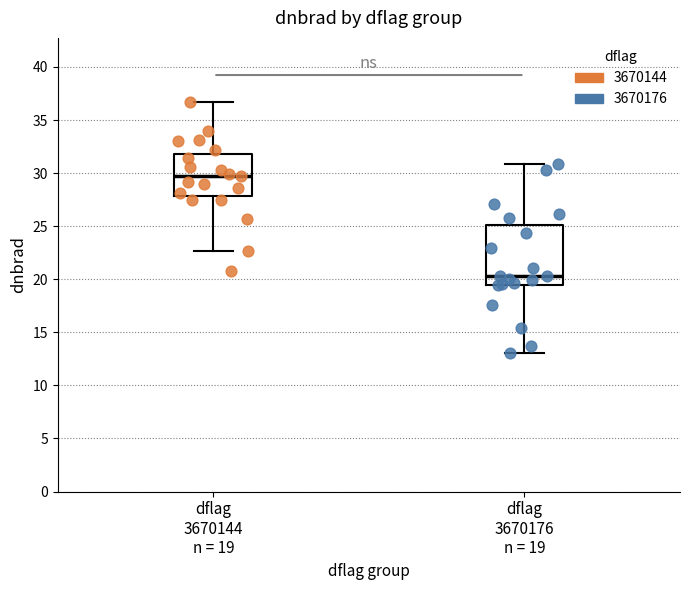

Which box's median line is the lowest?

dflag 3670176 n = 19